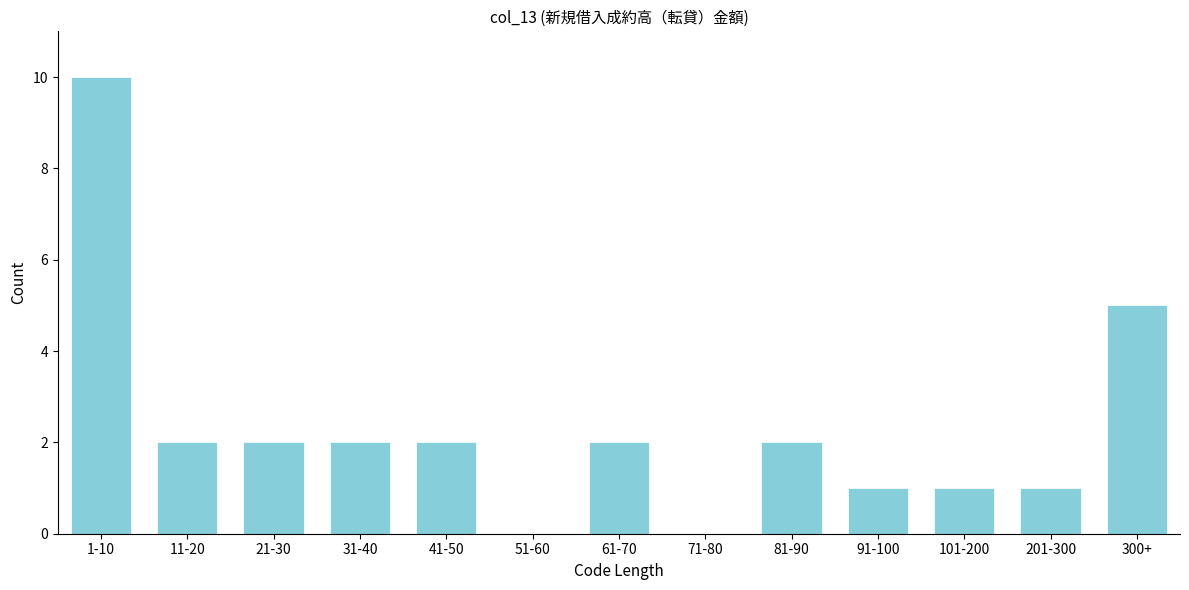

Reading left to right, transcribe all the data shown in this chart.

1-10=10	11-20=2	21-30=2	31-40=2	41-50=2	51-60=0	61-70=2	71-80=0	81-90=2	91-100=1	101-200=1	201-300=1	300+=5